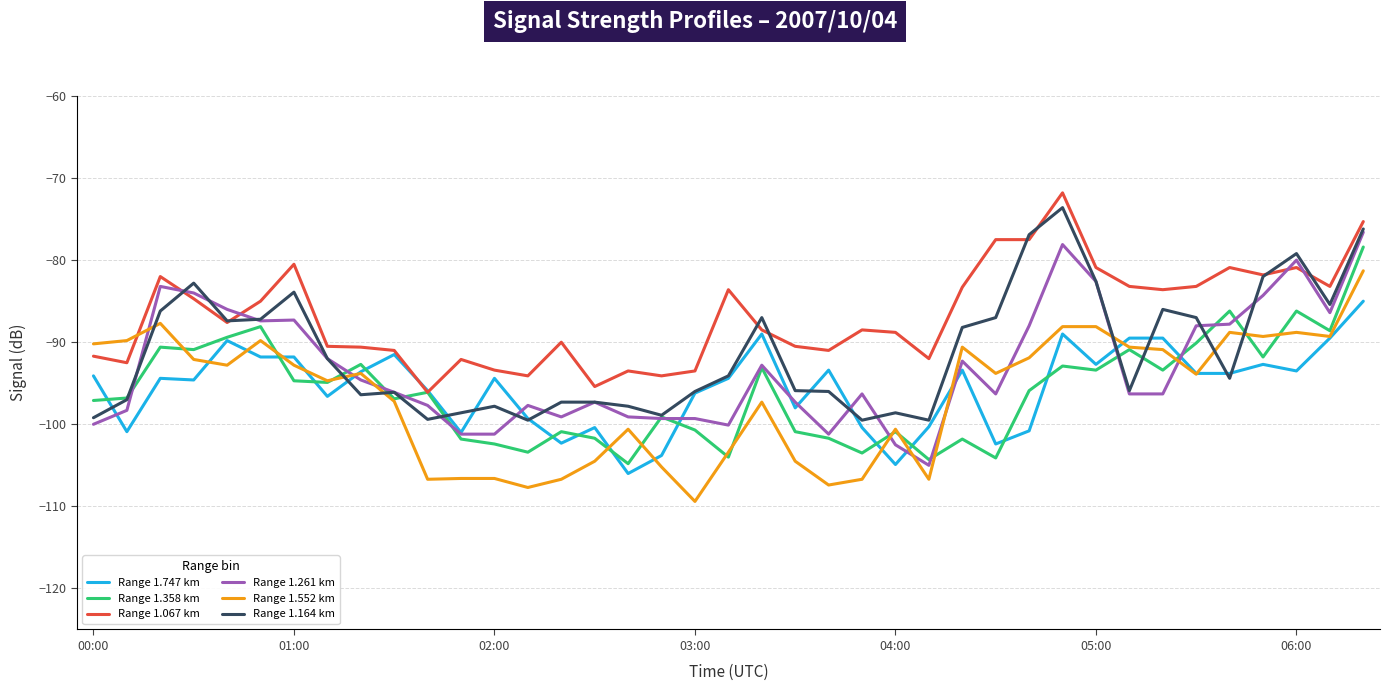

What is the maximum value shown in the chart?

-71.8